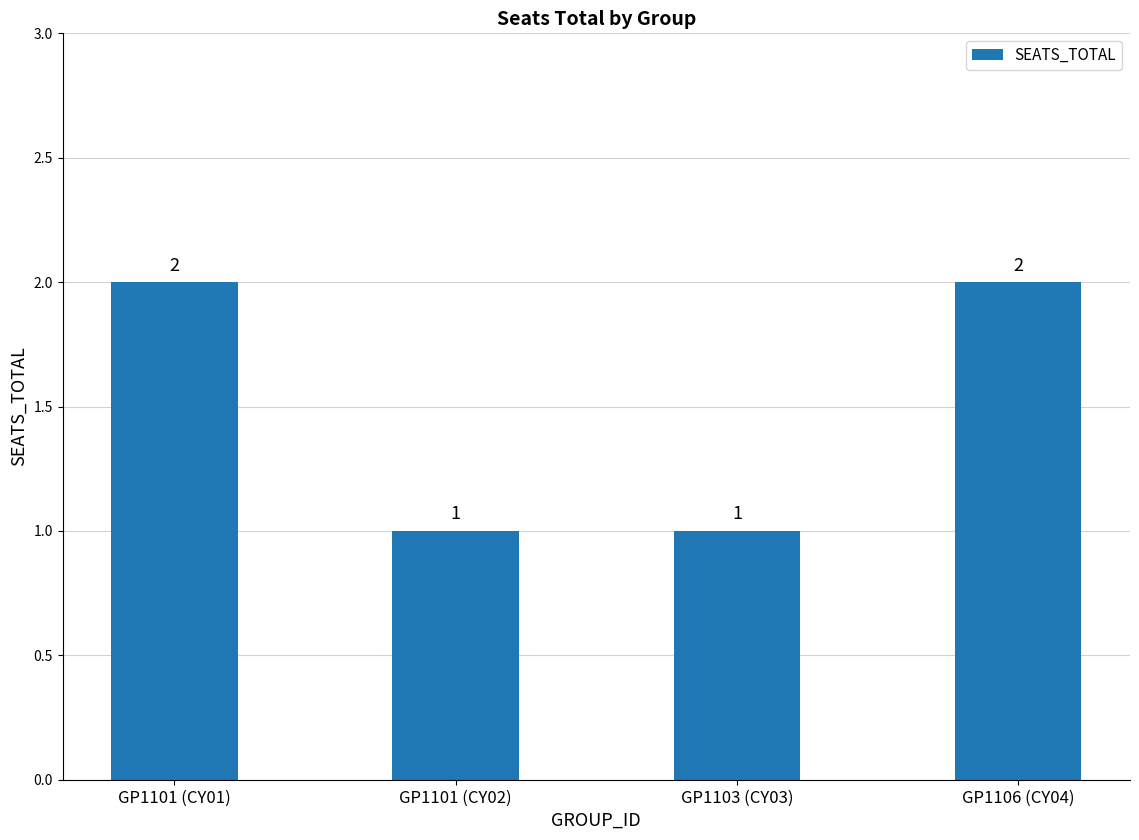

Count the values in the range 1 to 2.

4